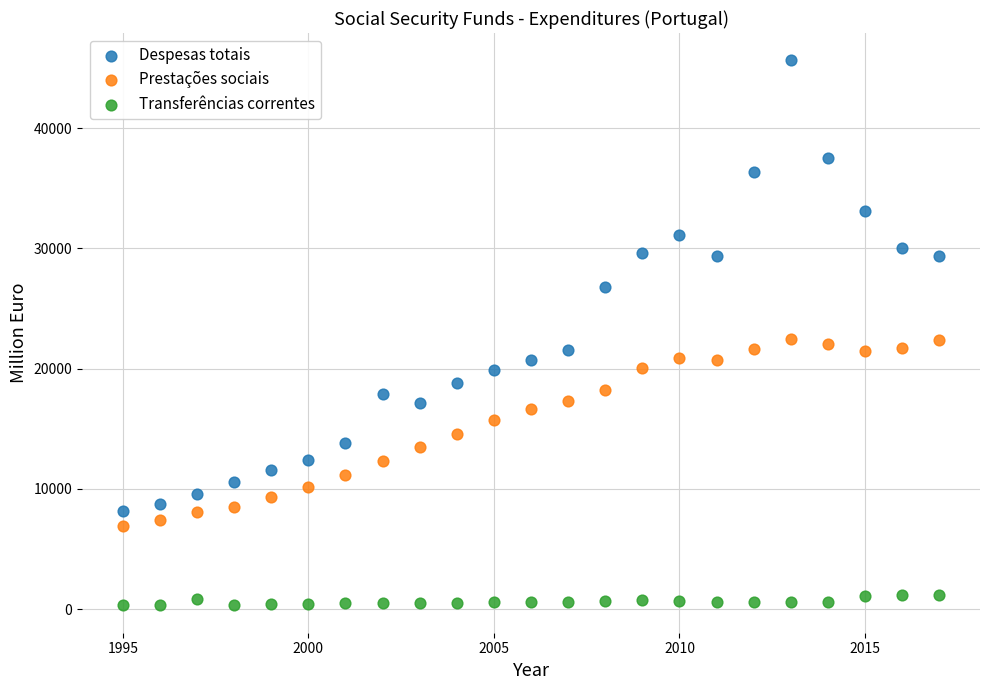

What are all the series names shown in the legend?

Despesas totais, Prestações sociais, Transferências correntes